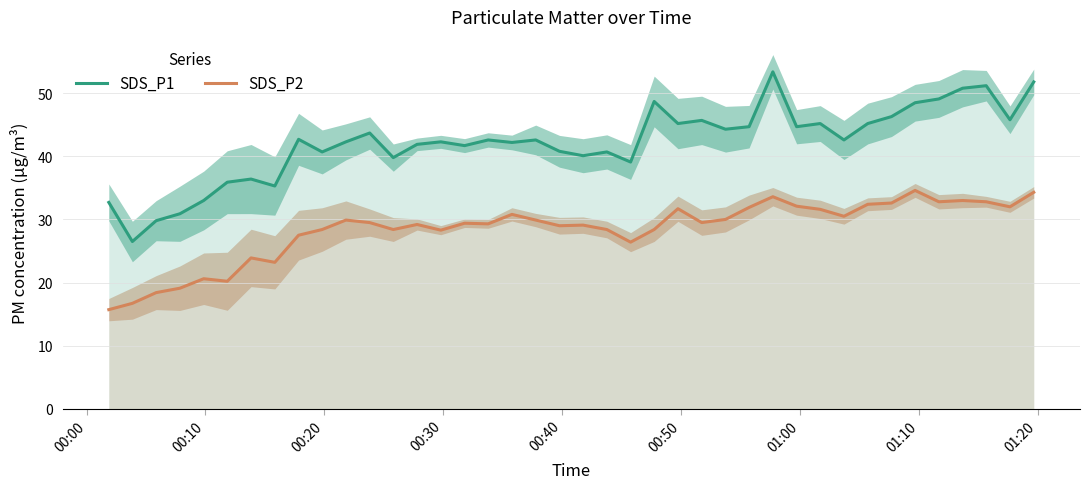

True or false: SDS_P2 and SDS_P1 cross at least once.

False